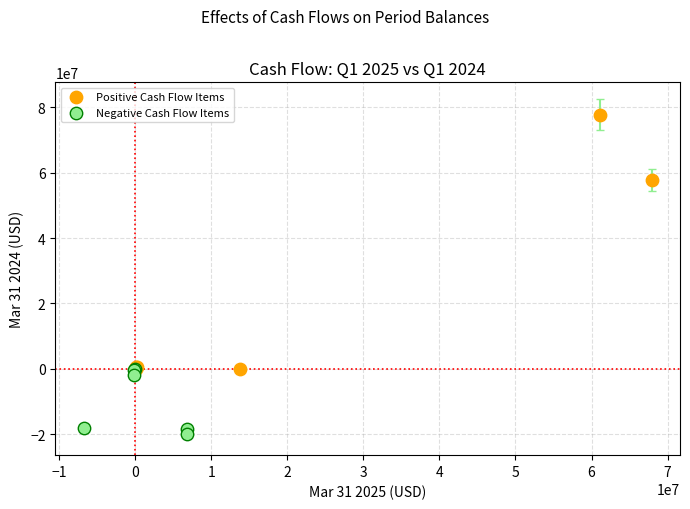

Which series reaches the minimum Y coordinate?

Negative Cash Flow Items